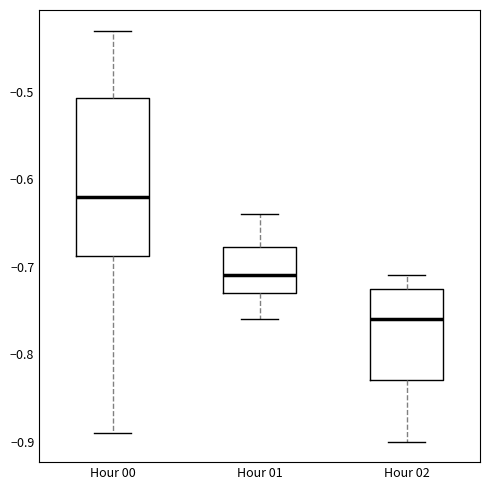

Where does the upper whisker of the box for Hour 01 end on the y-axis? The values are not printed on the chart, so give them approximately, as read against the axis.

-0.64